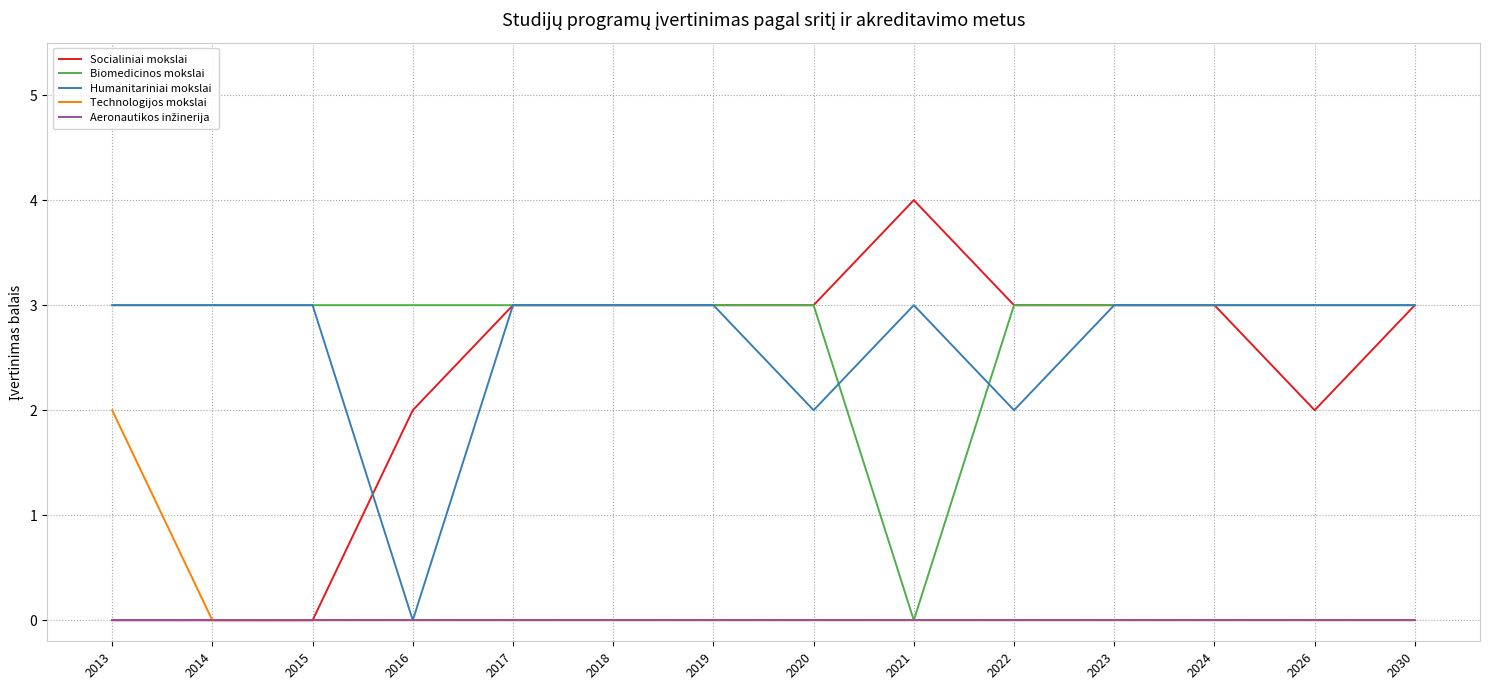

Between 2014 and 2023, which series saw the biggest shift?

Socialiniai mokslai